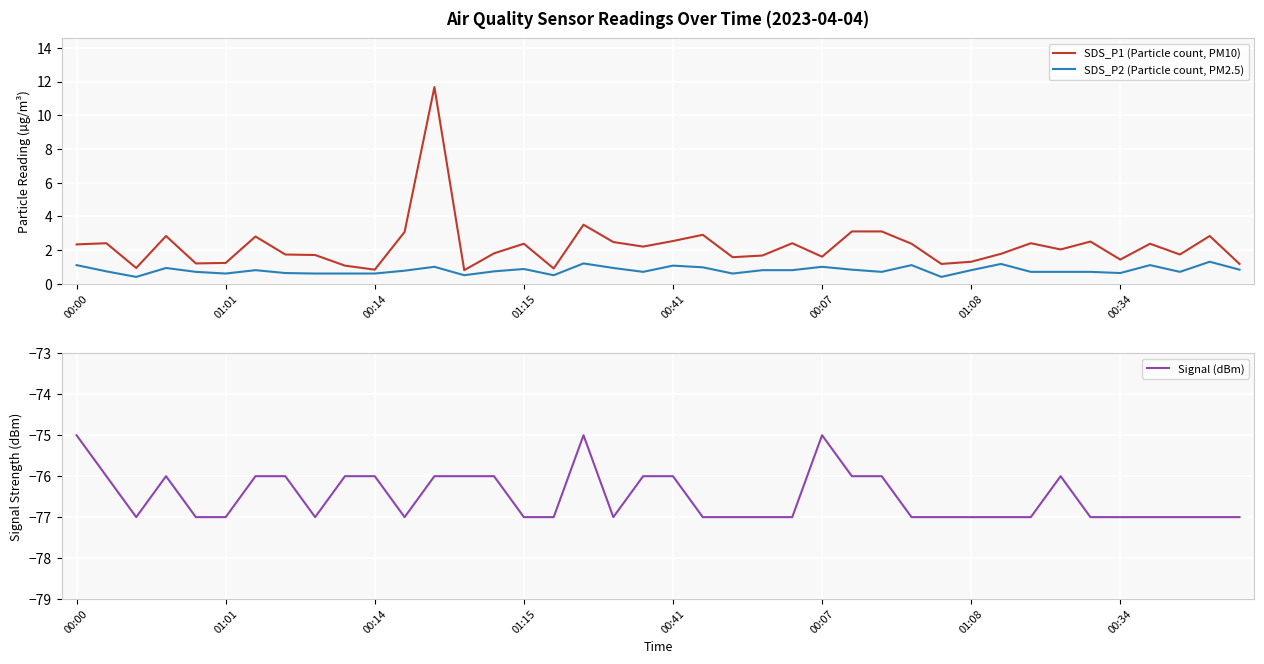

What is the maximum value for SDS_P1 (Particle count, PM10)?

11.7